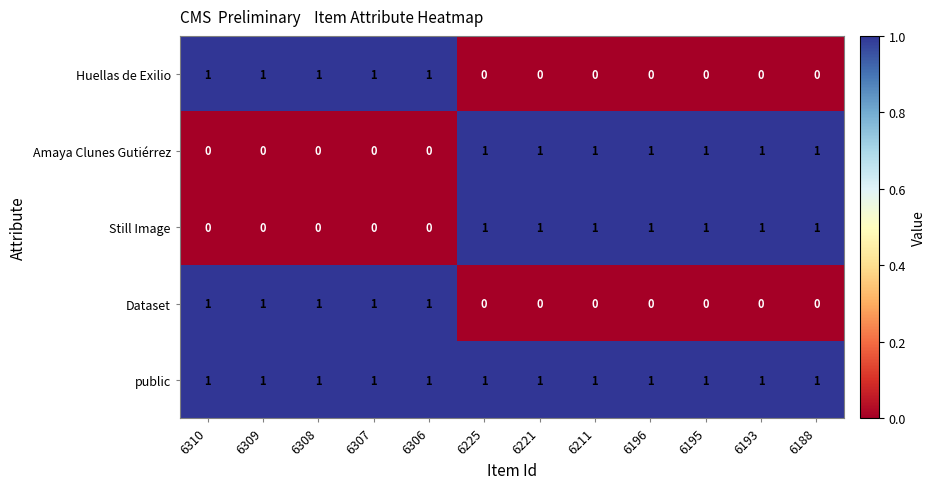

At how many categories does at least one series exceed 0?

12